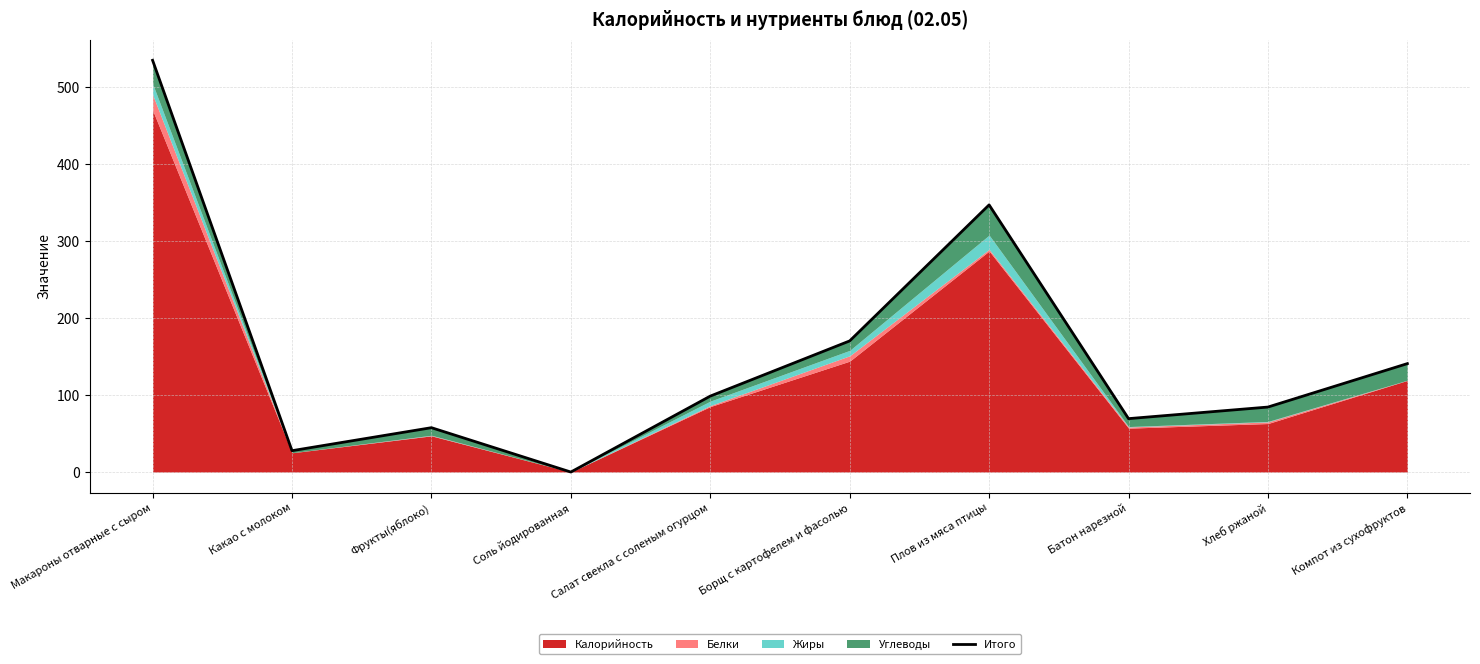

Reading left to right, what are all the values shown in this chart?

534.6	27.7	57.6	0.0	98.6	170.2	346.9	69.3	84.4	140.8